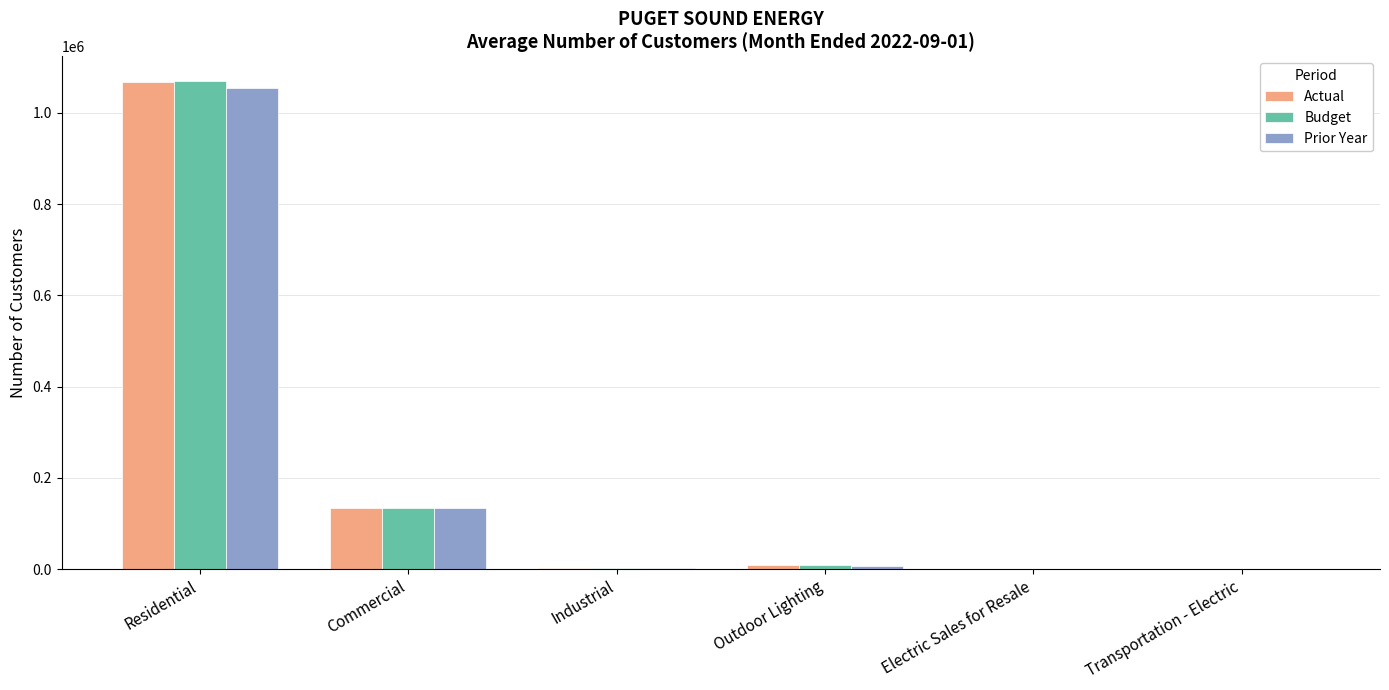

What is the total value across all series at Commercial?

401569